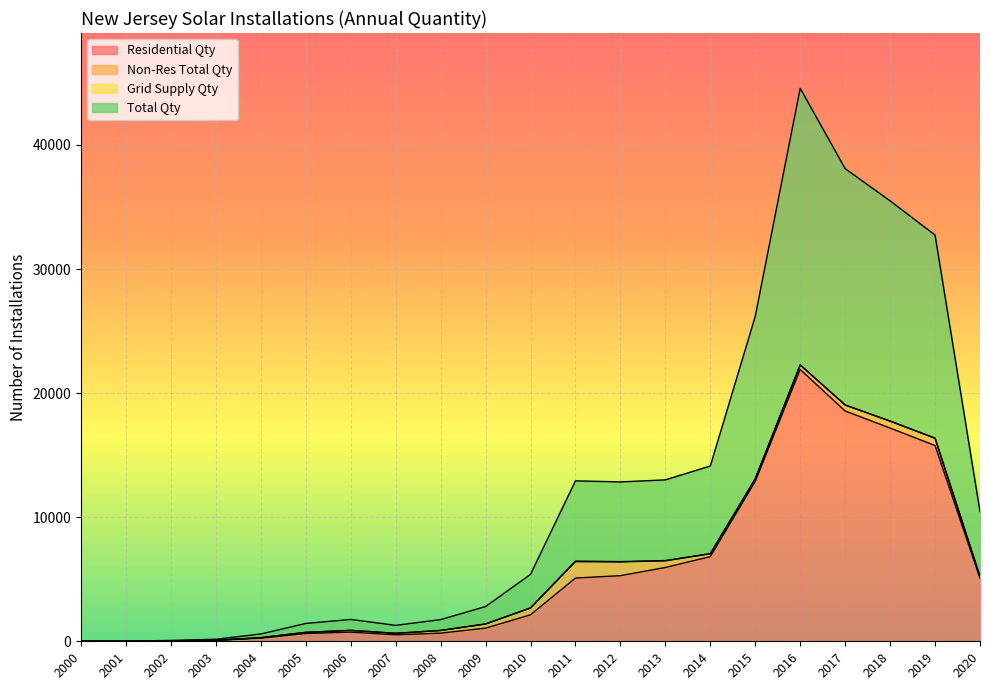

Which series changed the most between 2001 and 2004?

Total Qty